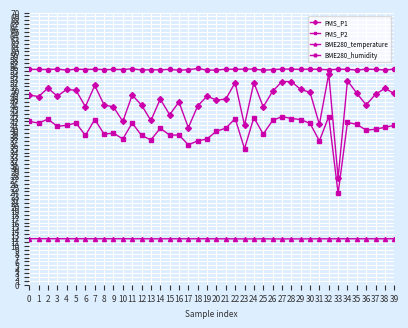

What is the minimum value shown in the chart?

11.8